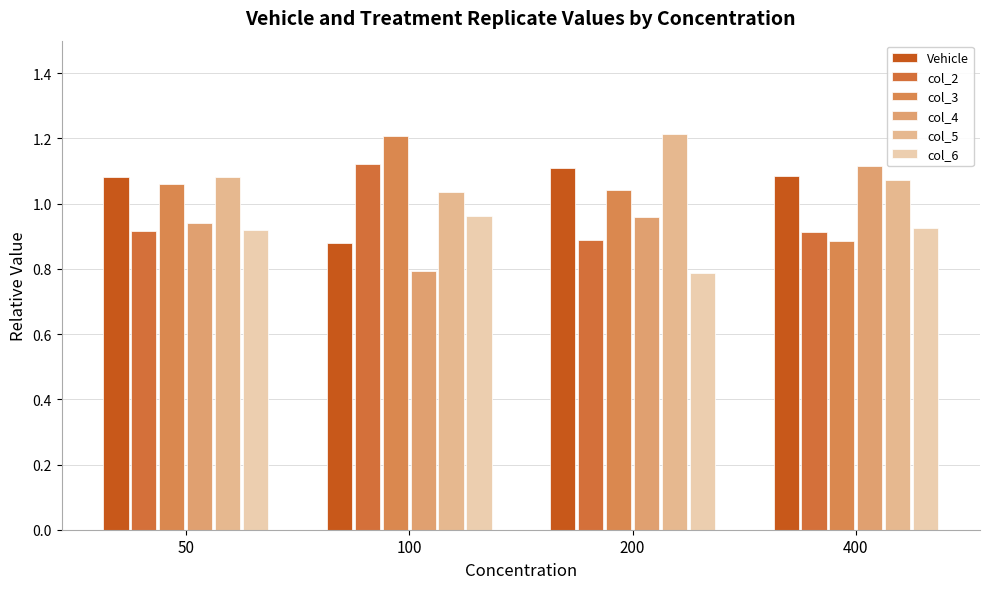

Reading left to right, list all the values displayed in this chart.

Vehicle: 50=1.1	100=0.9	200=1.1	400=1.1
col_2: 50=0.9	100=1.1	200=0.9	400=0.9
col_3: 50=1.1	100=1.2	200=1.0	400=0.9
col_4: 50=0.9	100=0.8	200=1.0	400=1.1
col_5: 50=1.1	100=1.0	200=1.2	400=1.1
col_6: 50=0.9	100=1.0	200=0.8	400=0.9